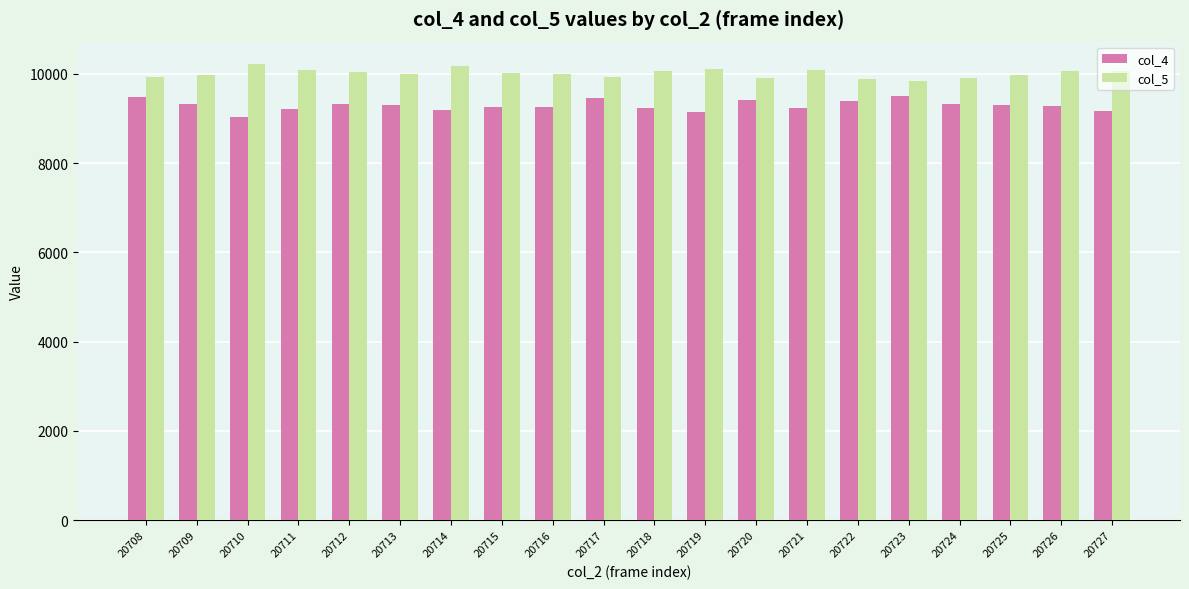

Is the value of col_4 at 20708 greater than the value of col_5 at 20725?

No